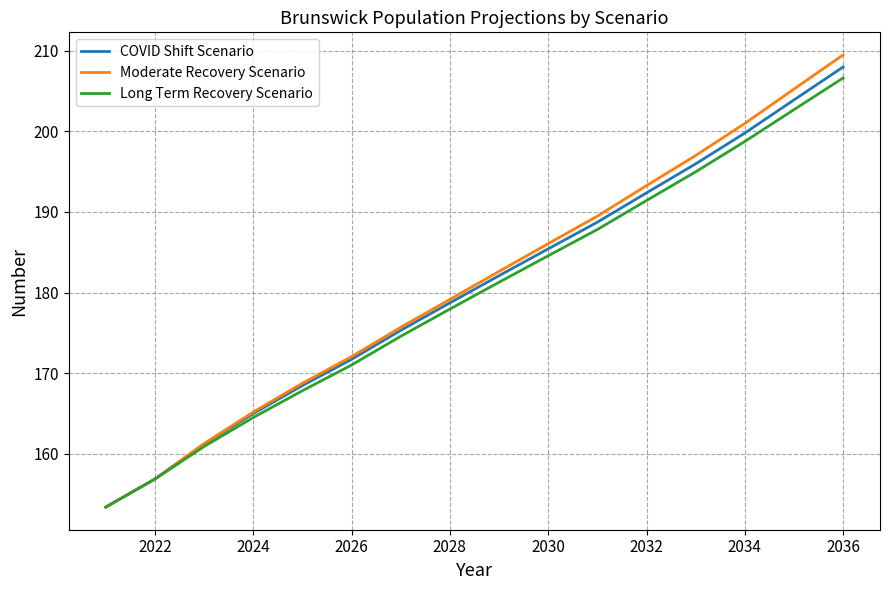

How many values in the COVID Shift Scenario series are below 182?

8